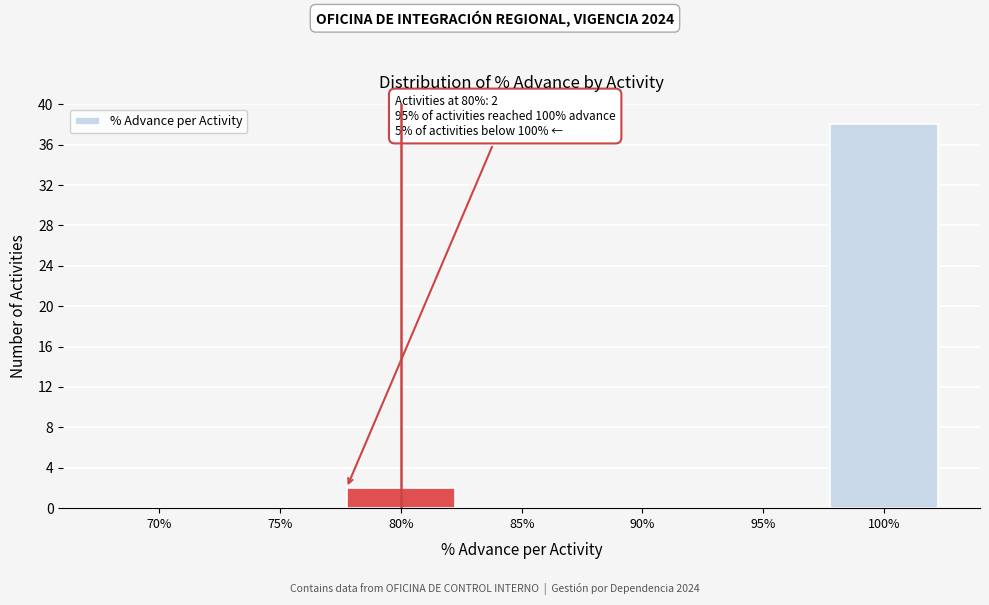

Reading left to right, list all the values displayed in this chart.

70%=0	75%=0	80%=2	85%=0	90%=0	95%=0	100%=38